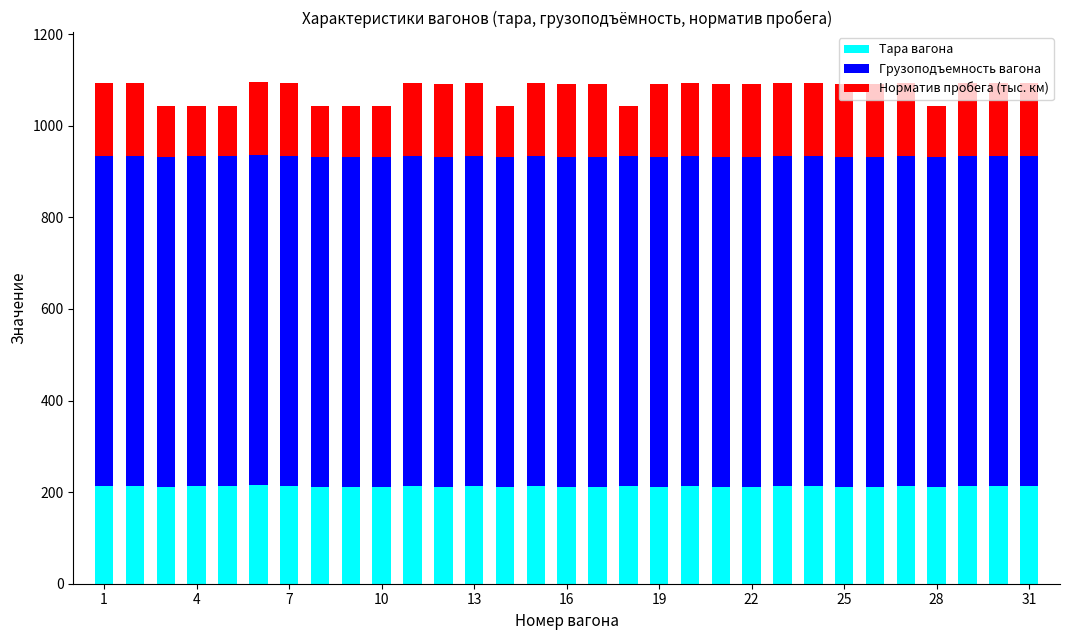

What is the highest value of the Тара вагона series?

215